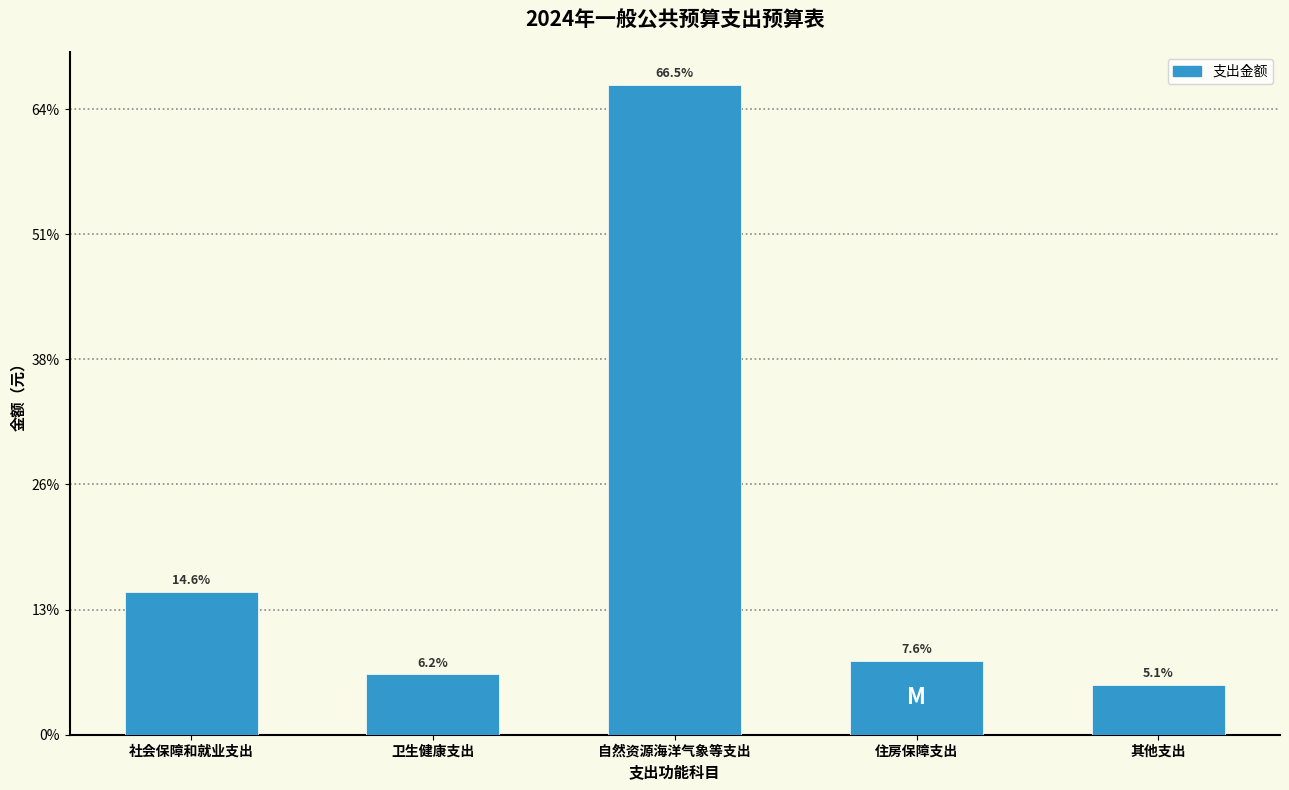

Does the chart contain any negative values?

No